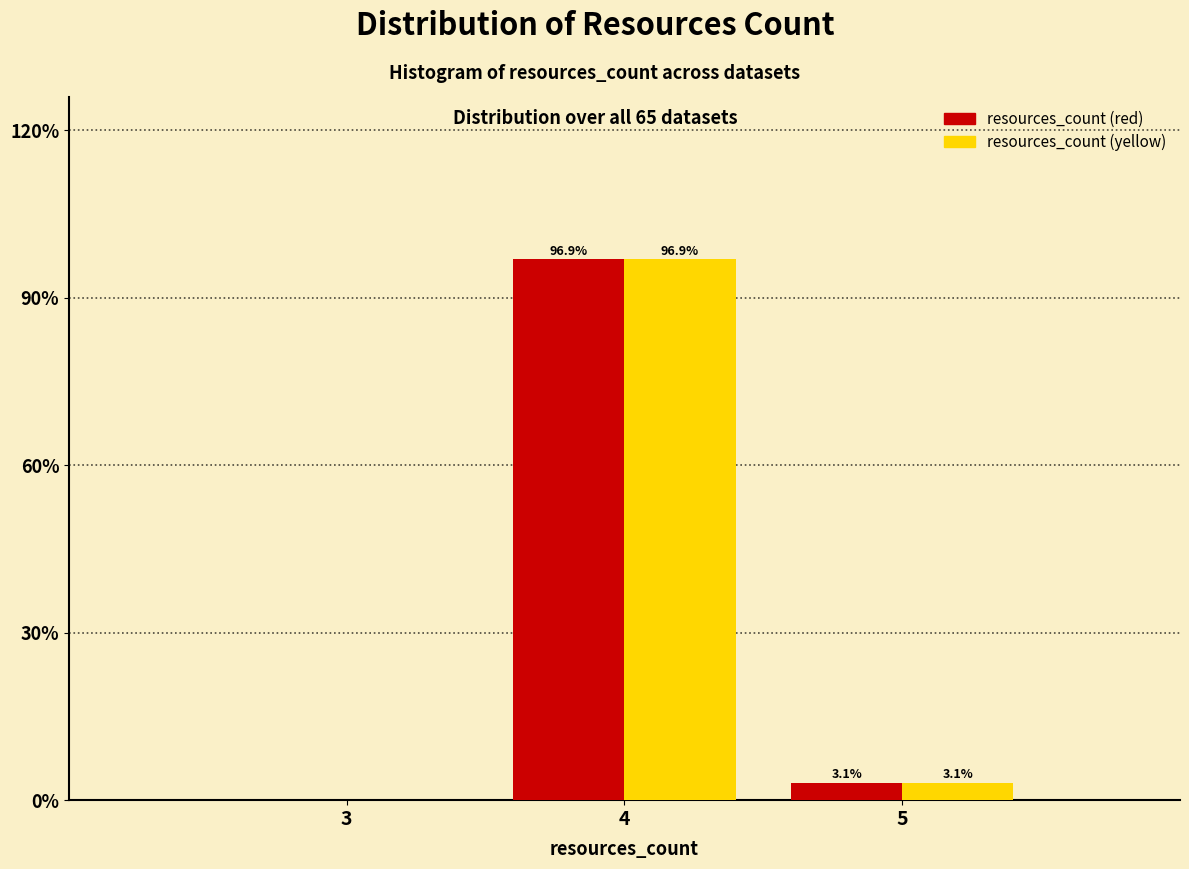

Reading left to right, list all the values displayed in this chart.

resources_count (red): 3=0.0	4=96.9	5=3.1
resources_count (yellow): 3=0.0	4=96.9	5=3.1